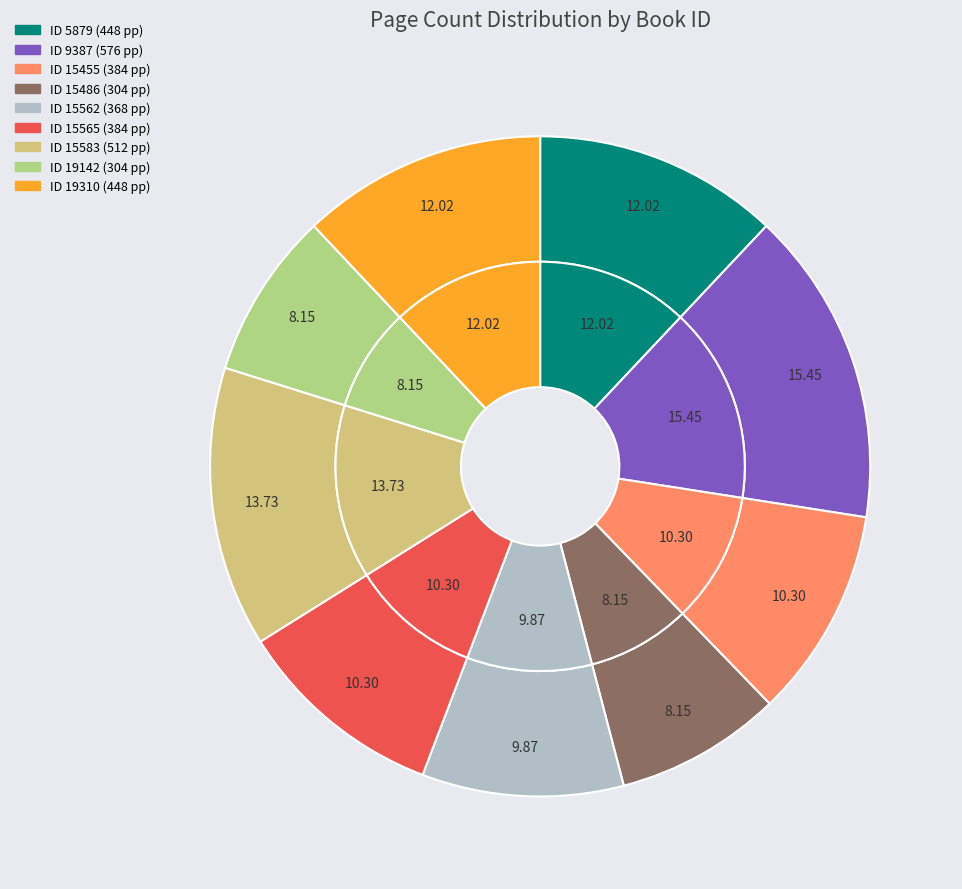

Rank the categories by value from highest to lowest.

9387, 15583, 5879, 19310, 15455, 15565, 15562, 15486, 19142